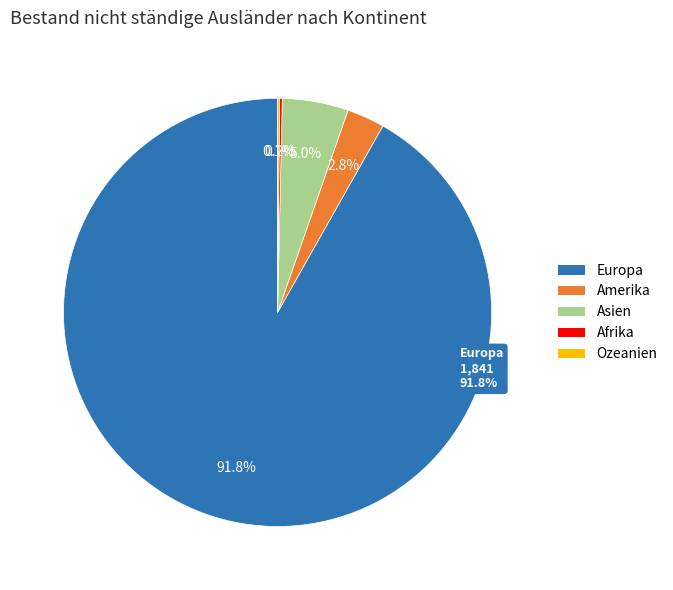

The Amerika slice represents 3% of the pie. True or false?

True